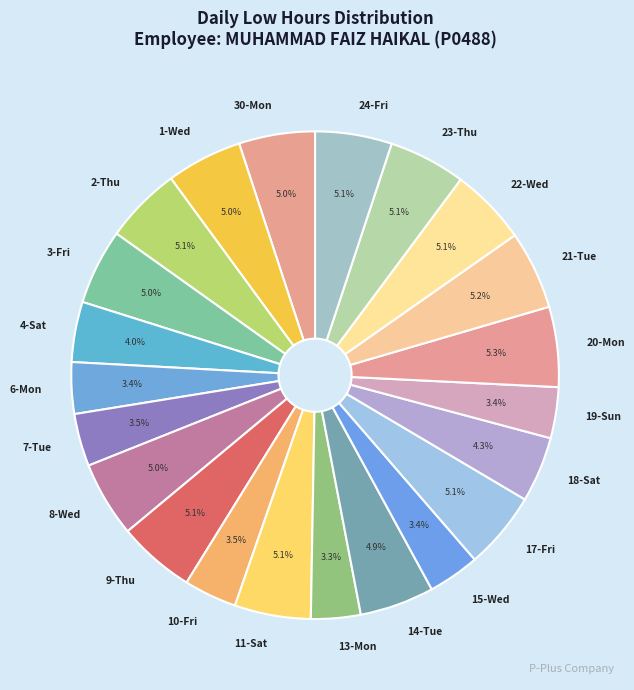

What is the total percentage of 17-Fri and 21-Tue?

10.3%